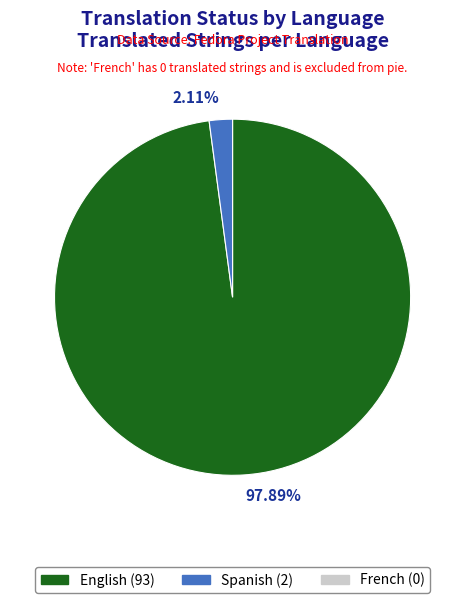

Is there a majority slice in this chart?

Yes